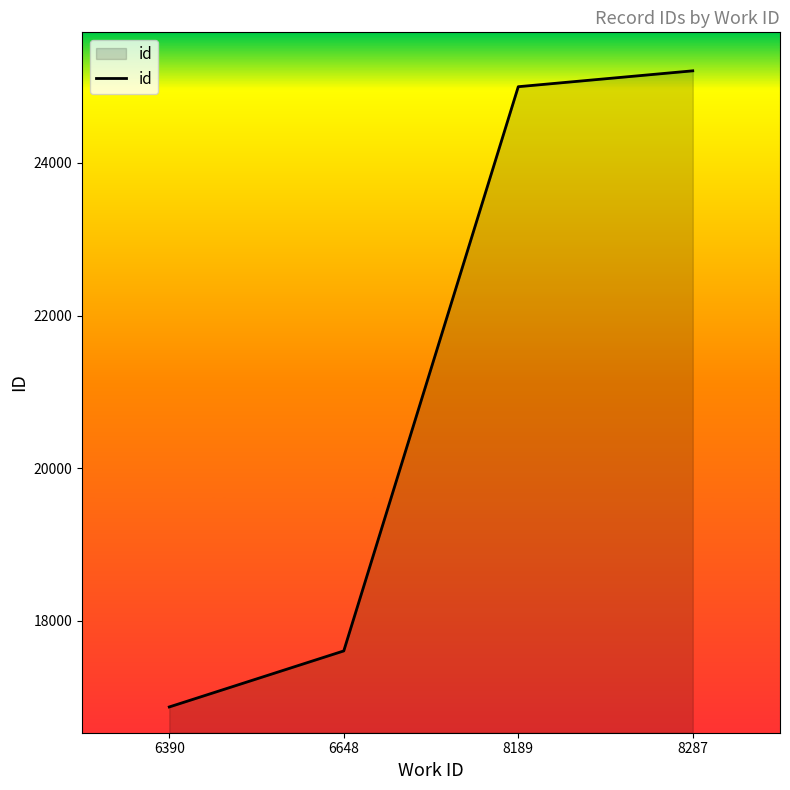

Reading left to right, extract all data points from this chart.

16873.5	17607.5	24997.5	25205.5